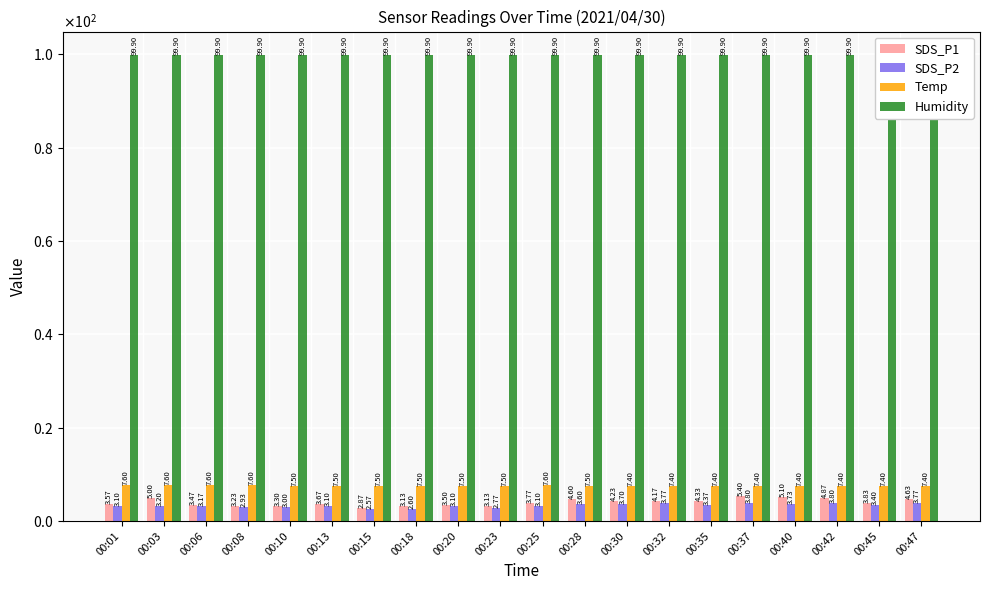

At which label is SDS_P2 closest to 3?

00:10